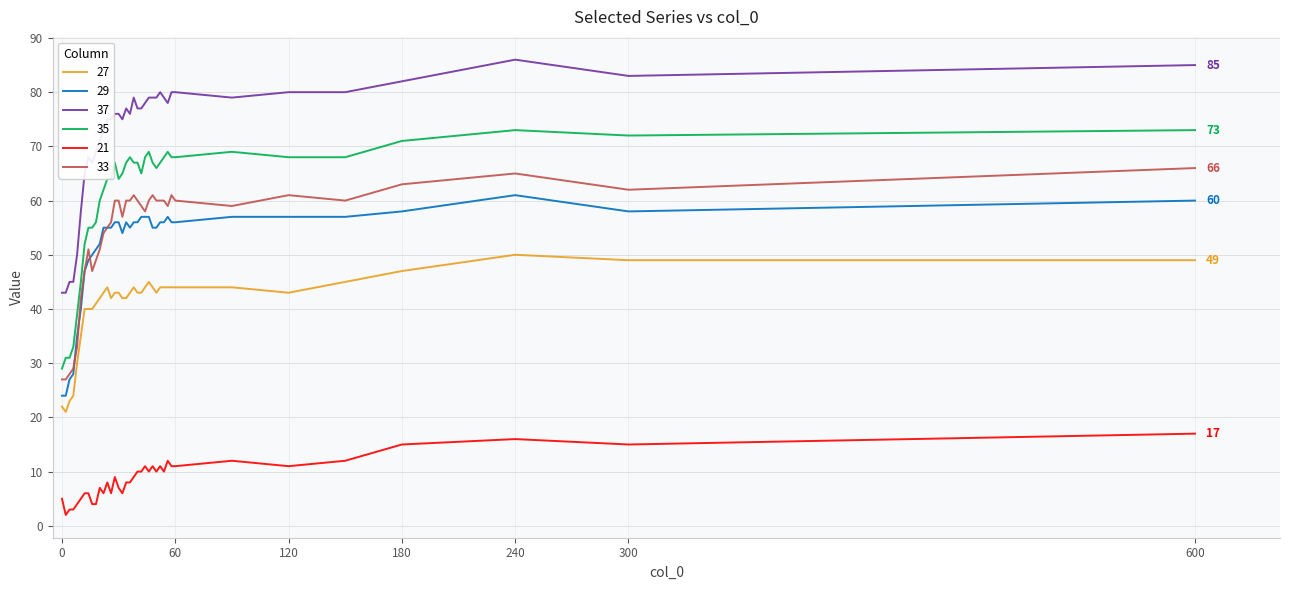

True or false: 33 and 27 intersect in this chart.

False